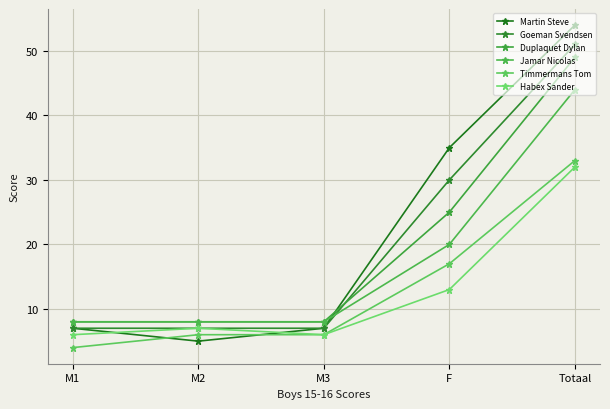

Reading left to right, transcribe all the data shown in this chart.

Martin Steve: 7	5	7	35	54
Goeman Svendsen: 7	7	7	30	51
Duplaquet Dylan: 8	8	8	25	49
Jamar Nicolas: 8	8	8	20	44
Timmermans Tom: 4	6	6	17	33
Habex Sander: 6	7	6	13	32